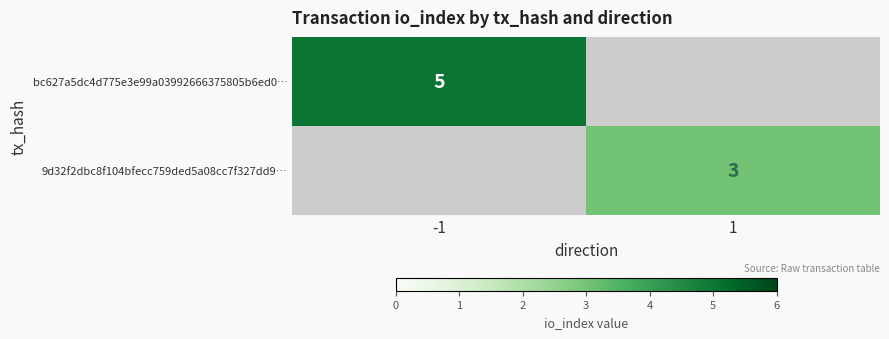

The bc627a5dc4d775e3e99a03992666375805b6ed0… series shows 5 at -1. True or false?

True